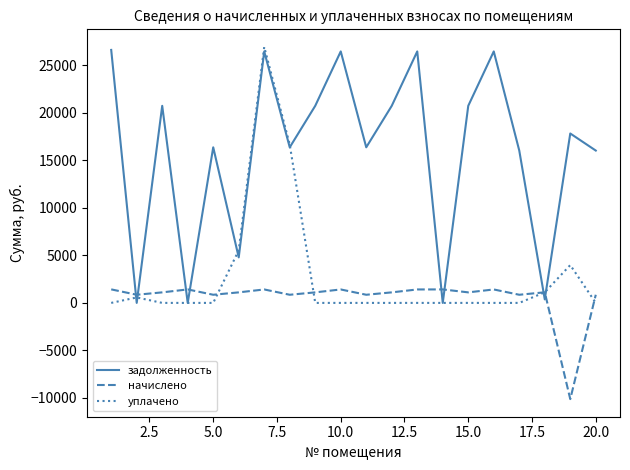

True or false: начислено and задолженность cross at least once.

True